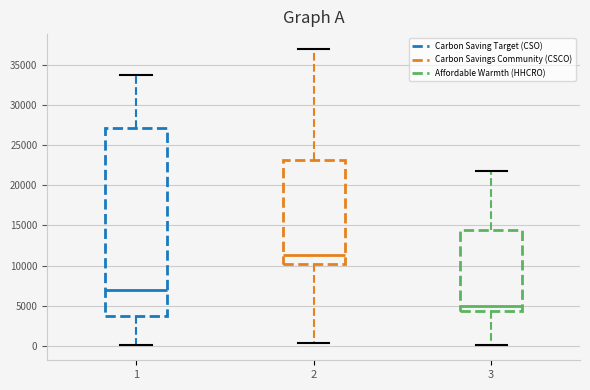

Which box is the tallest, from its lower edge to its upper edge?

1